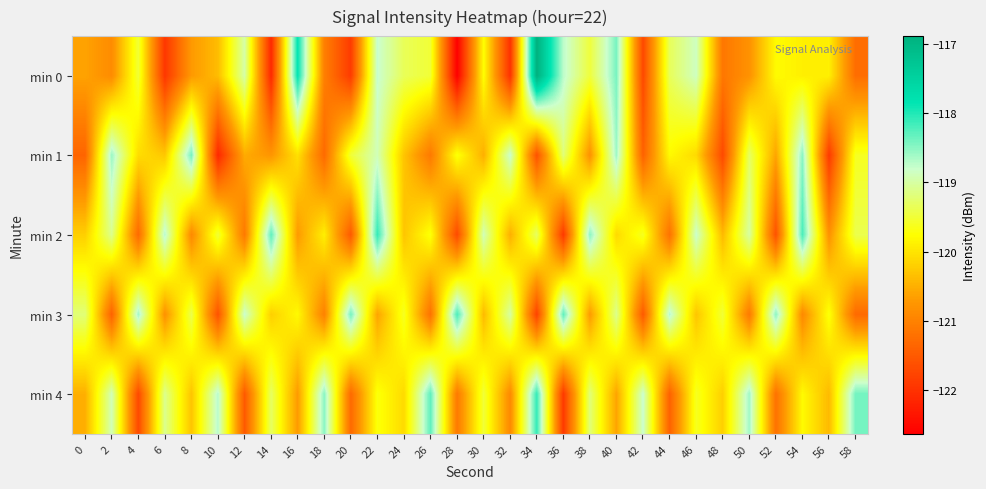

What is the difference between the highest and lowest values at 42?

2.9